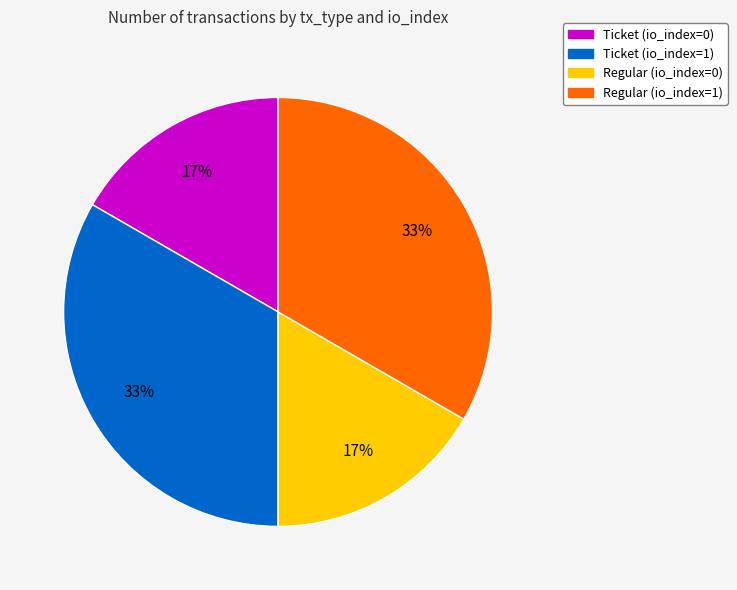

Is it true that Regular (io_index=1) is 63% of the pie?

False